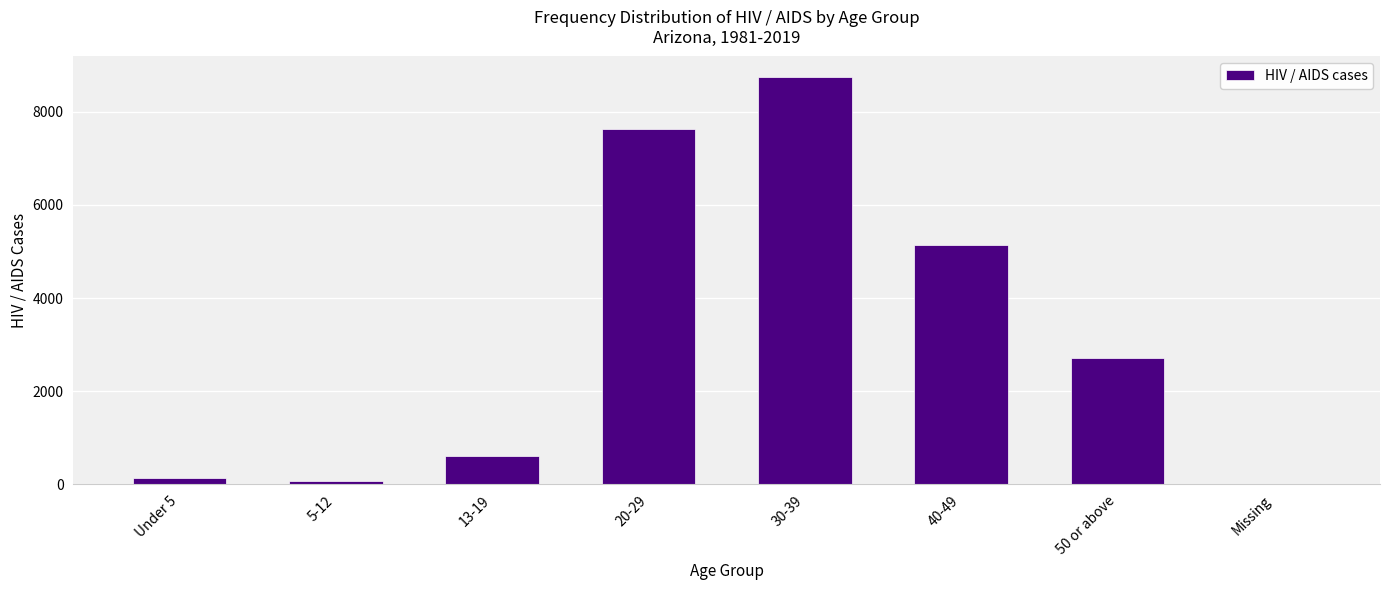

What is the change in value from 5-12 to 20-29?

+7566